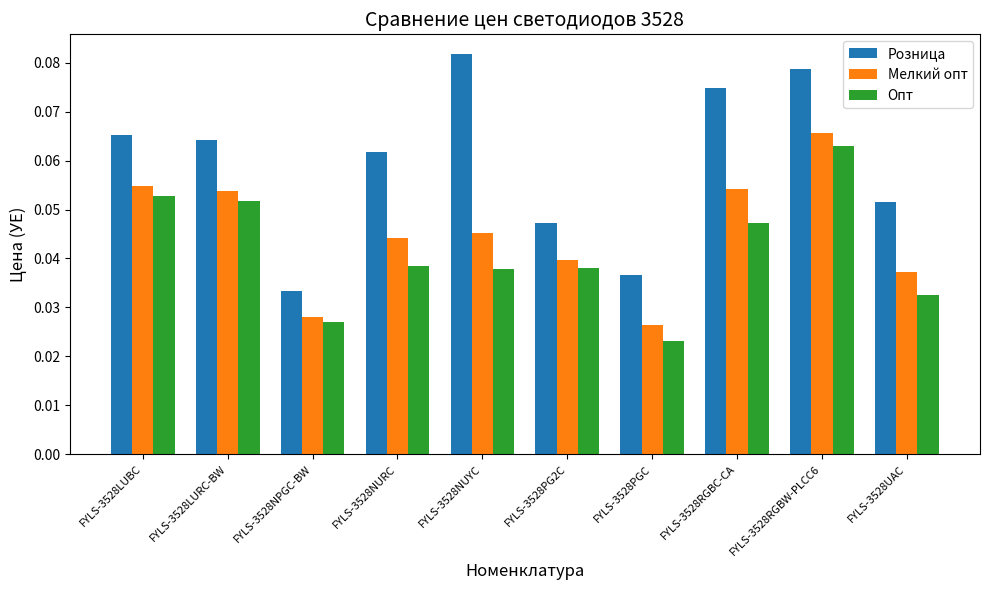

Which series has the widest spread of values?

Розница